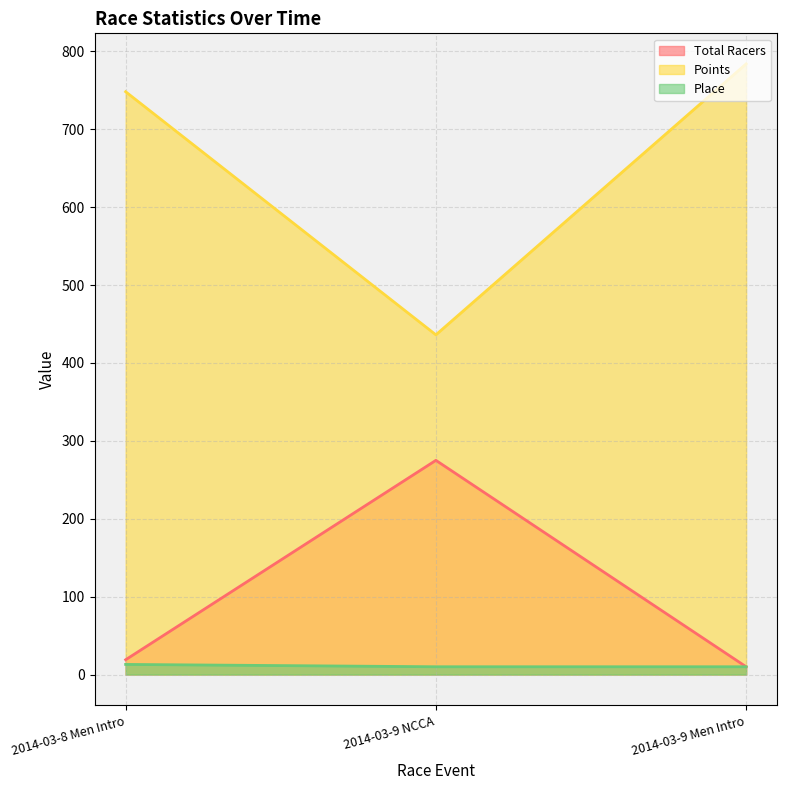

At which category is the sum across all series the highest?

2014-03-9 Men Intro